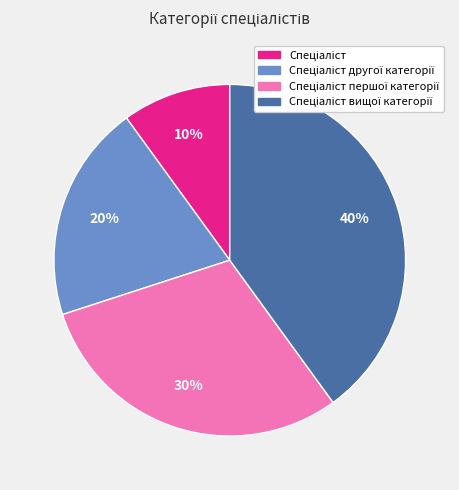

Is there any slice that represents more than half of the pie?

No